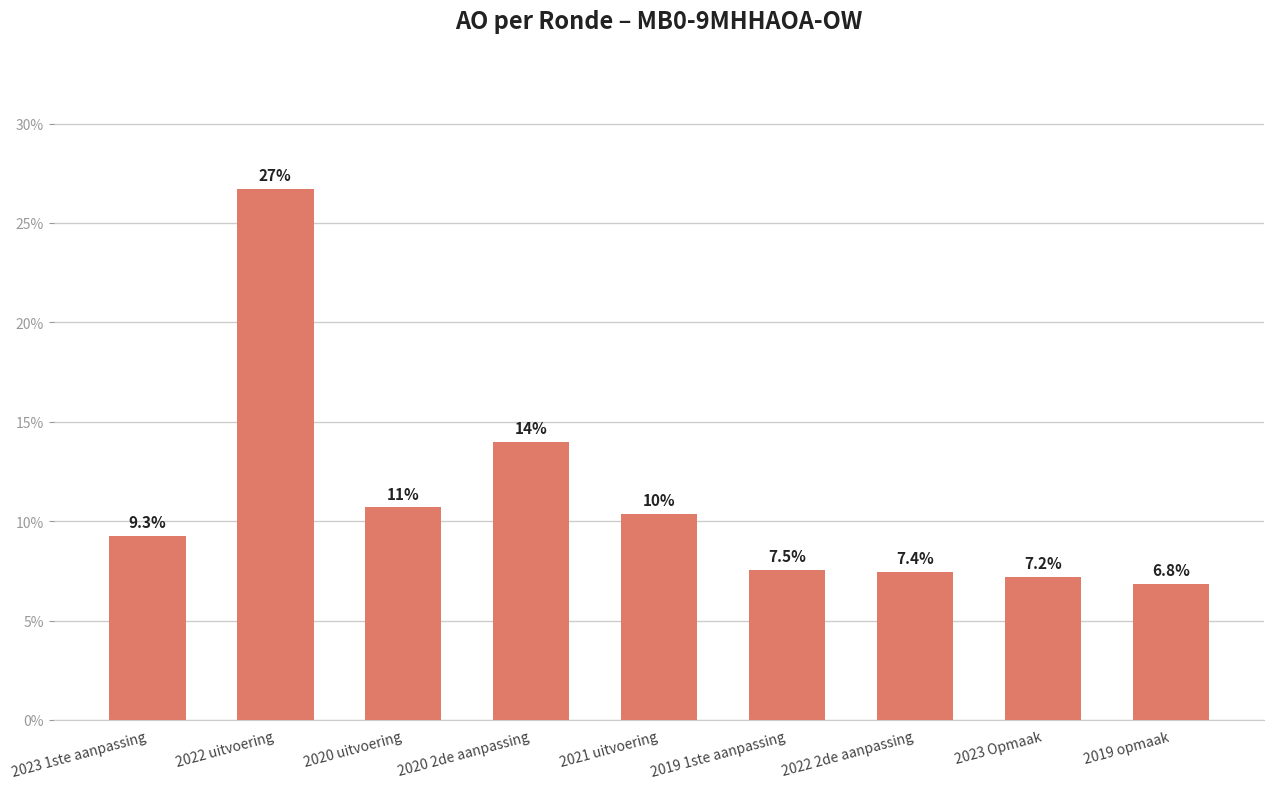

What is the value of the 8th bar from the left?

7.2